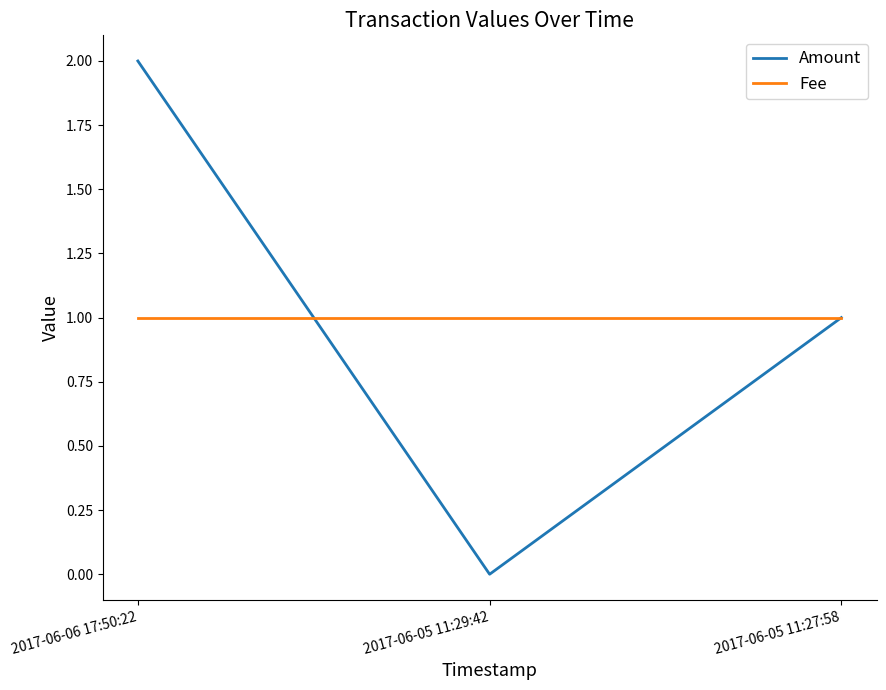

Reading right to left, what are all the values shown in this chart?

Amount: 1	0	2
Fee: 1	1	1